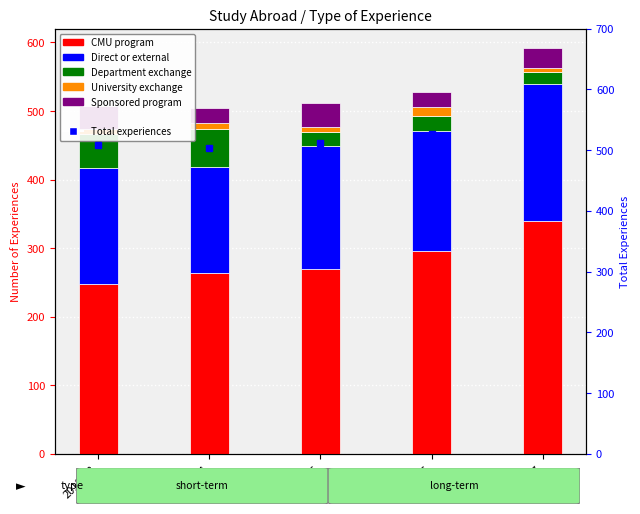

What is the maximum value for Direct or external?

201